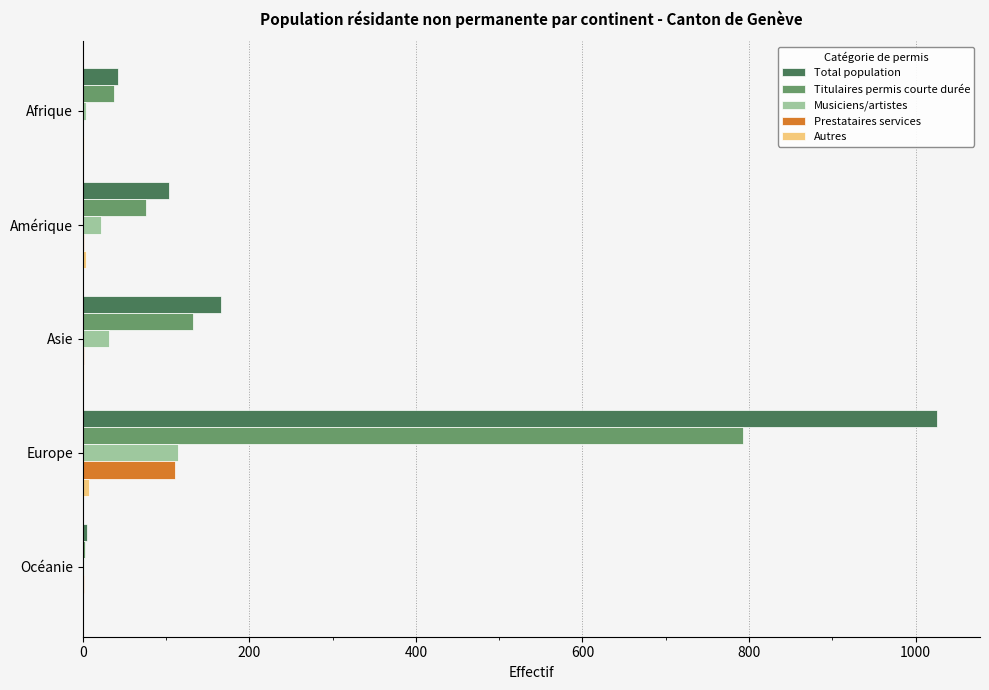

Which series has the largest total across all categories?

Total population